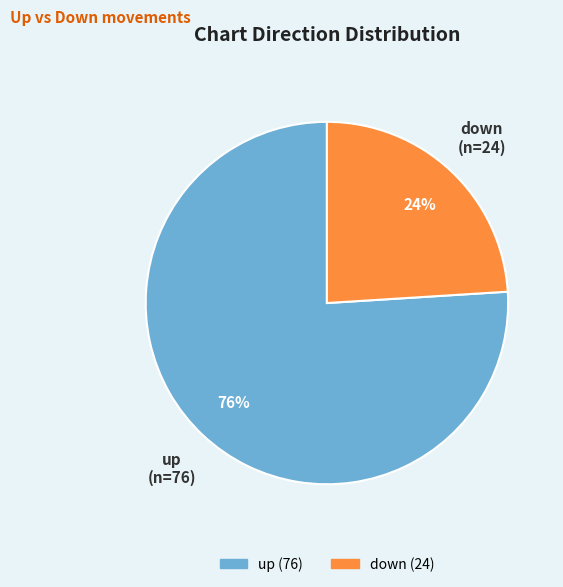

What is the smallest slice in the pie chart?

down